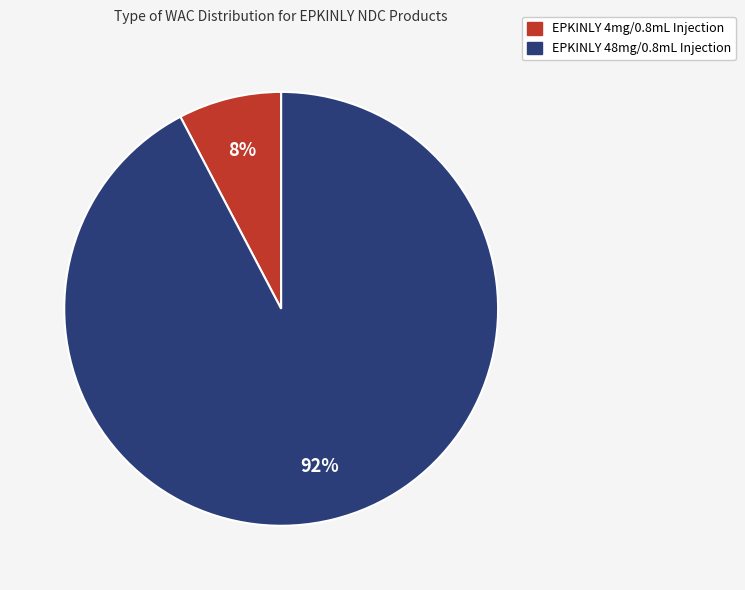

Is there any slice that represents more than half of the pie?

Yes